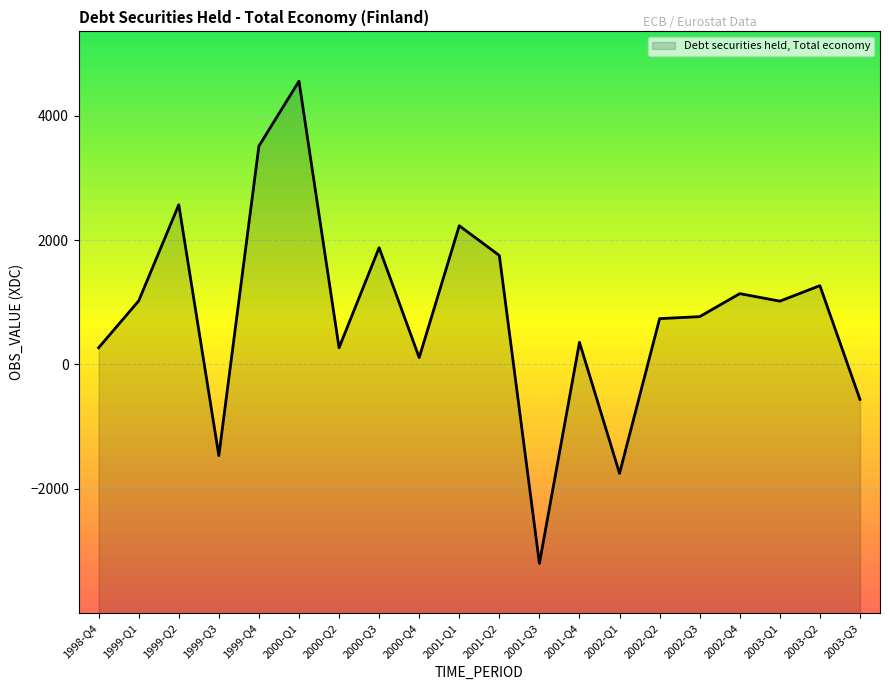

What is the average value?

824